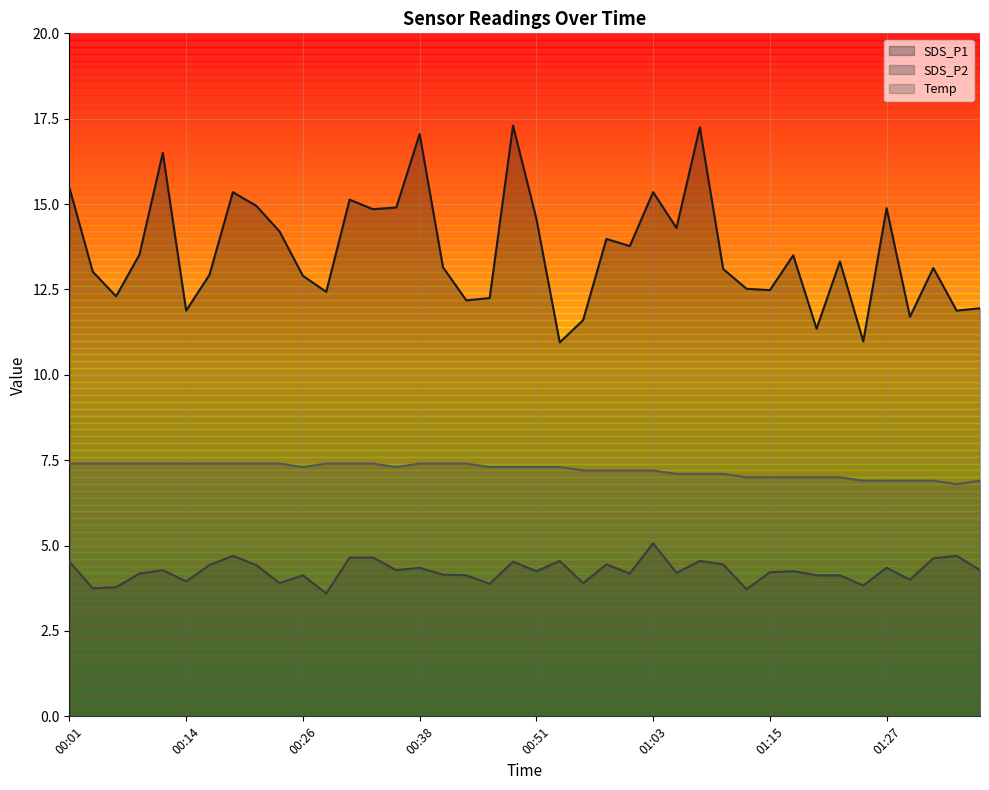

How many lines are shown in the chart?

3